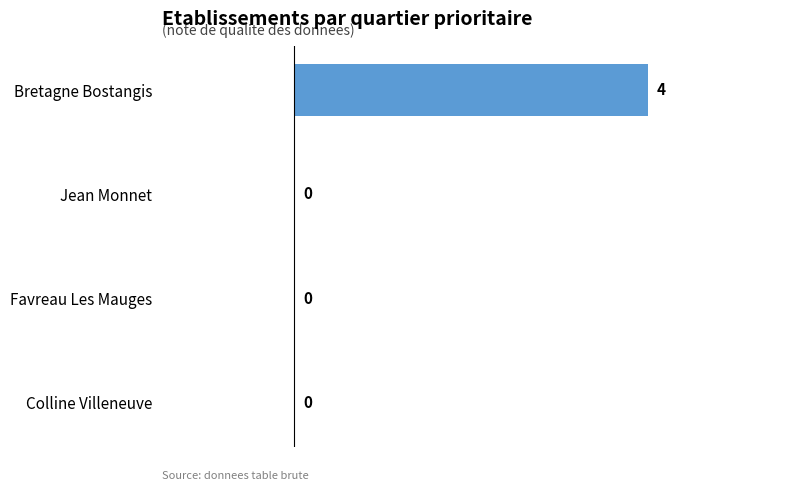

What is the maximum value shown in the chart?

4